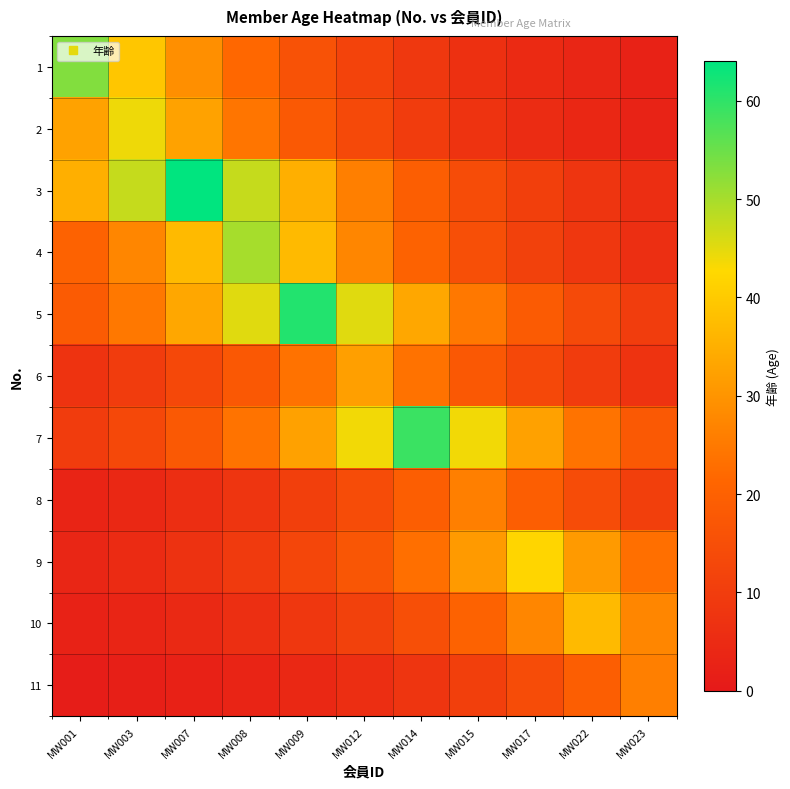

Reading left to right, what are all the values shown in this chart?

1: MW001=53.0	MW003=39.3	MW007=29.1	MW008=21.5	MW009=16.0	MW012=11.8	MW014=8.8	MW015=6.5	MW017=4.8	MW022=3.6	MW023=2.6
2: MW001=32.6	MW003=44.0	MW007=32.6	MW008=24.1	MW009=17.9	MW012=13.3	MW014=9.8	MW015=7.3	MW017=5.4	MW022=4.0	MW023=3.0
3: MW001=35.1	MW003=47.4	MW007=64.0	MW008=47.4	MW009=35.1	MW012=26.0	MW014=19.3	MW015=14.3	MW017=10.6	MW022=7.8	MW023=5.8
4: MW001=20.3	MW003=27.4	MW007=37.0	MW008=50.0	MW009=37.0	MW012=27.4	MW014=20.3	MW015=15.1	MW017=11.2	MW022=8.3	MW023=6.1
5: MW001=18.4	MW003=24.8	MW007=33.5	MW008=45.2	MW009=61.0	MW012=45.2	MW014=33.5	MW015=24.8	MW017=18.4	MW022=13.6	MW023=10.1
6: MW001=7.1	MW003=9.6	MW007=13.0	MW008=17.6	MW009=23.7	MW012=32.0	MW014=23.7	MW015=17.6	MW017=13.0	MW022=9.6	MW023=7.1
7: MW001=9.8	MW003=13.2	MW007=17.8	MW008=24.0	MW009=32.4	MW012=43.7	MW014=59.0	MW015=43.7	MW017=32.4	MW022=24.0	MW023=17.8
8: MW001=3.2	MW003=4.3	MW007=5.8	MW008=7.8	MW009=10.6	MW012=14.3	MW014=19.3	MW015=26.0	MW017=19.3	MW022=14.3	MW023=10.6
9: MW001=3.8	MW003=5.1	MW007=6.9	MW008=9.4	MW009=12.7	MW012=17.1	MW014=23.1	MW015=31.1	MW017=42.0	MW022=31.1	MW023=23.1
10: MW001=2.5	MW003=3.4	MW007=4.5	MW008=6.1	MW009=8.3	MW012=11.1	MW014=15.0	MW015=20.3	MW017=27.4	MW022=37.0	MW023=27.4
11: MW001=1.3	MW003=1.7	MW007=2.4	MW008=3.2	MW009=4.3	MW012=5.8	MW014=7.8	MW015=10.6	MW017=14.3	MW022=19.3	MW023=26.0